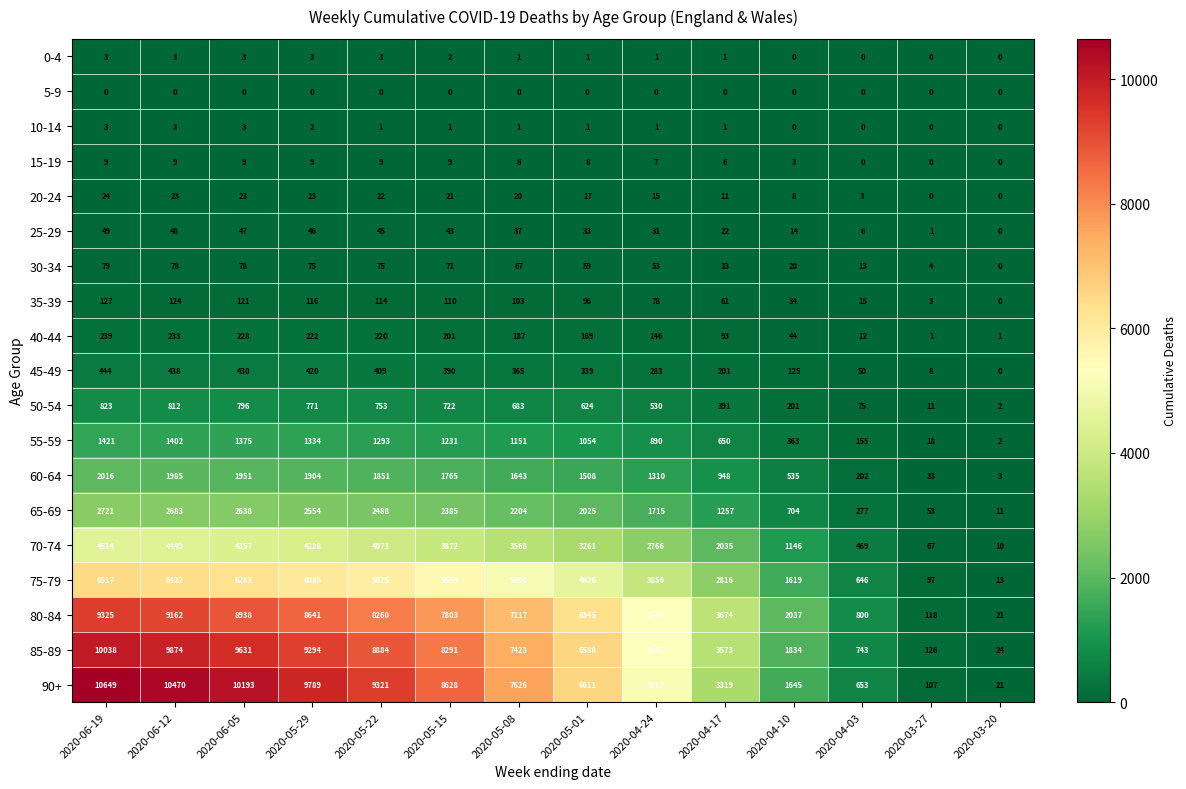

How many distinct data groups are displayed?

19